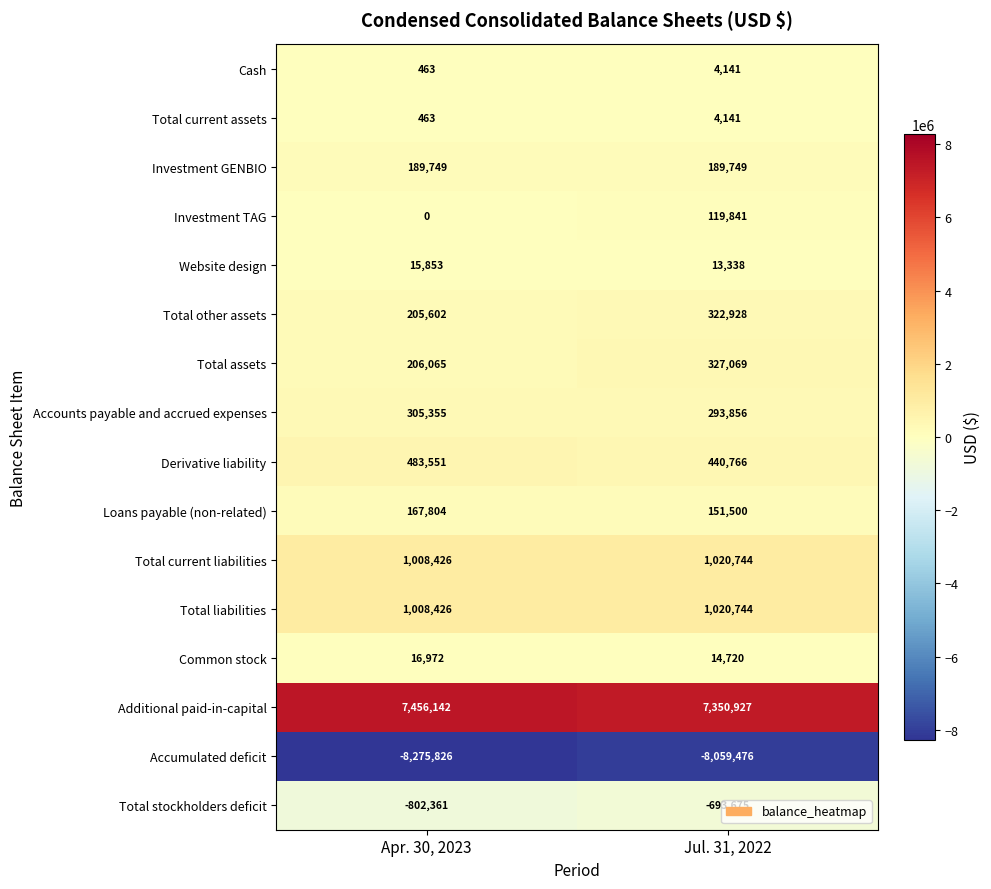

Is the value of Investment TAG at Jul. 31, 2022 greater than the value of Derivative liability at Jul. 31, 2022?

No